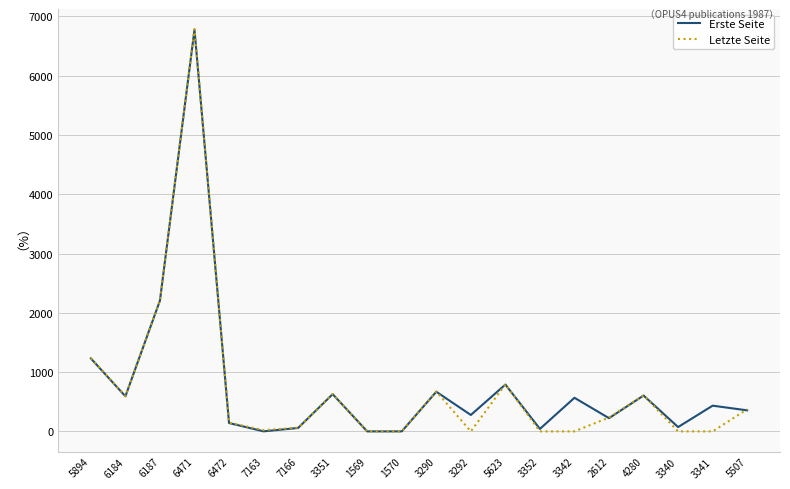

What is the sum of the Erste Seite values at 1570 and 6184?

592